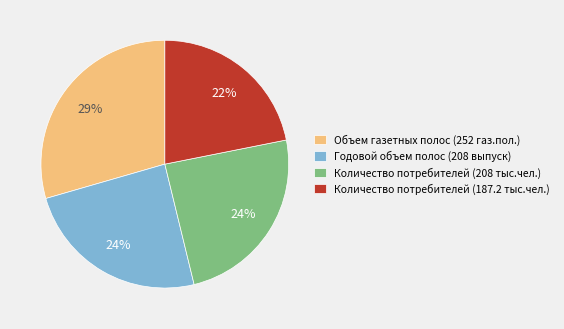

Which category has the biggest portion of the pie?

Объем газетных полос (252 газ.пол.)